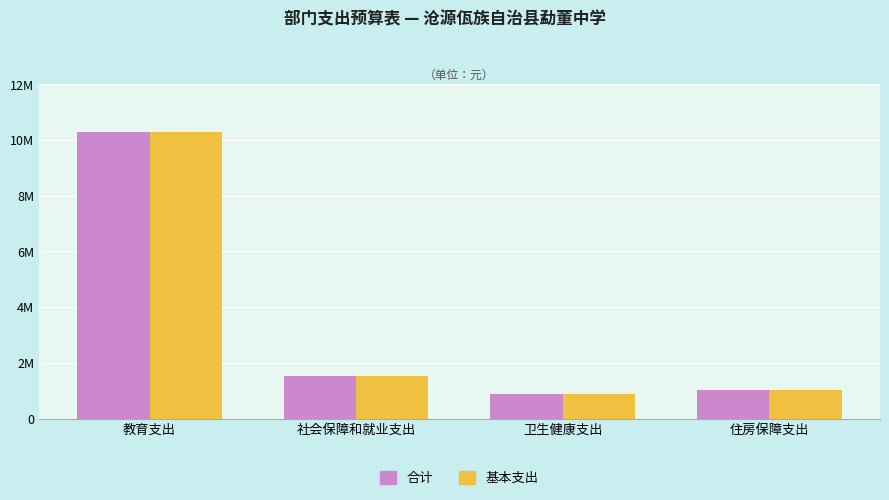

Does the chart contain stacked bars?

No